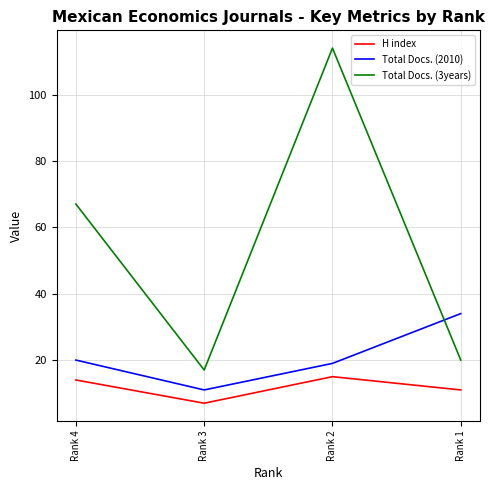

How many times do Total Docs. (3years) and Total Docs. (2010) cross each other?

1